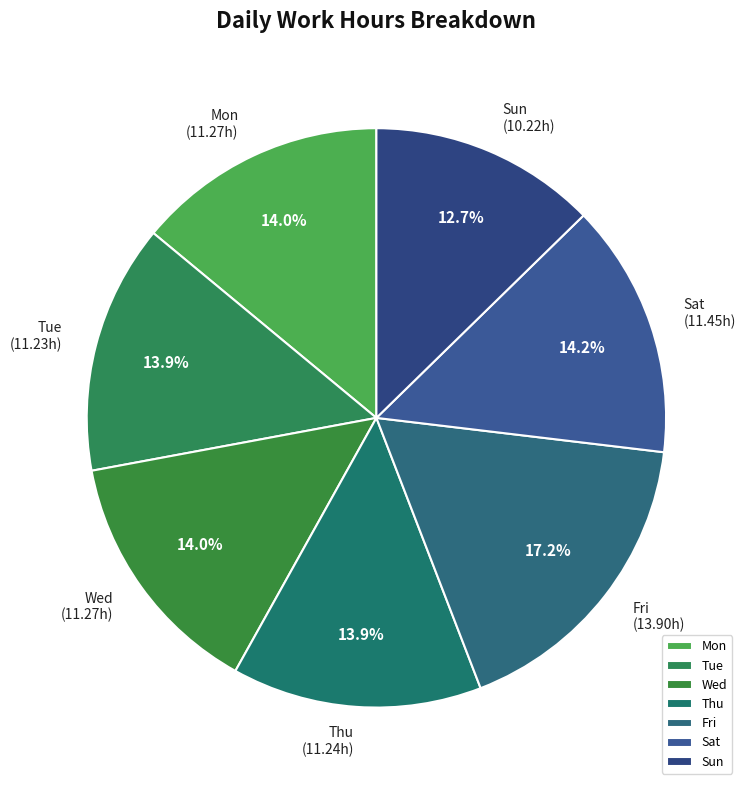

Which has a higher value, Thu or Fri?

Fri